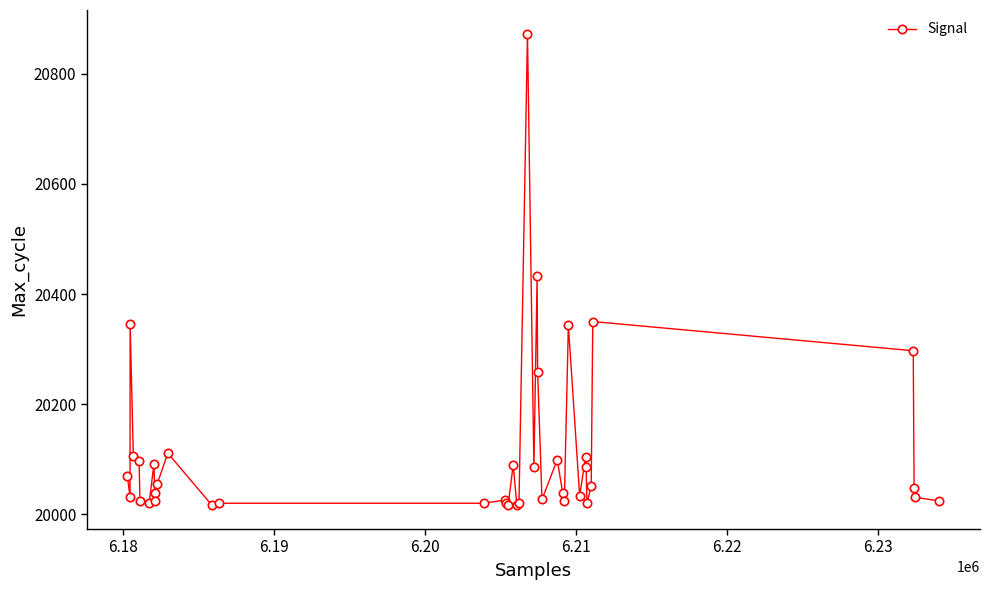

What is the value of the 14th point from the left?

20020